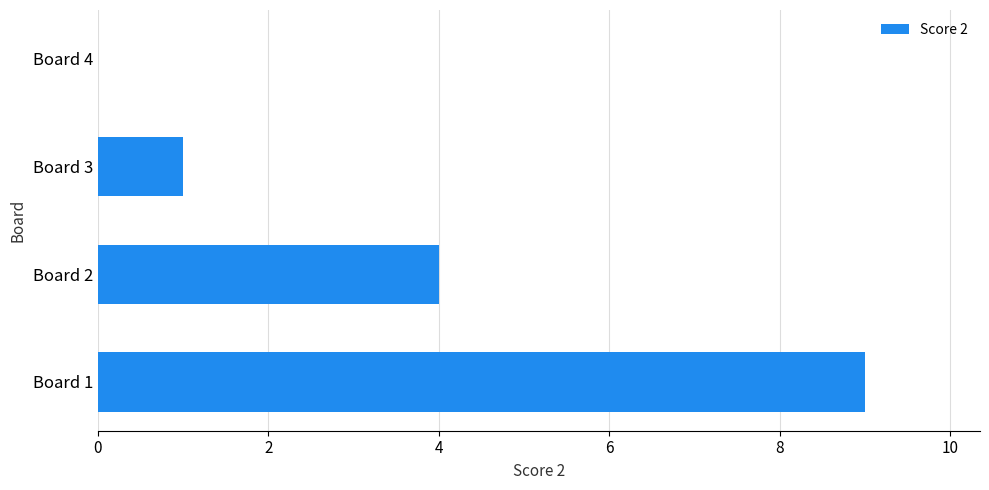

What is the sum of all values?

14